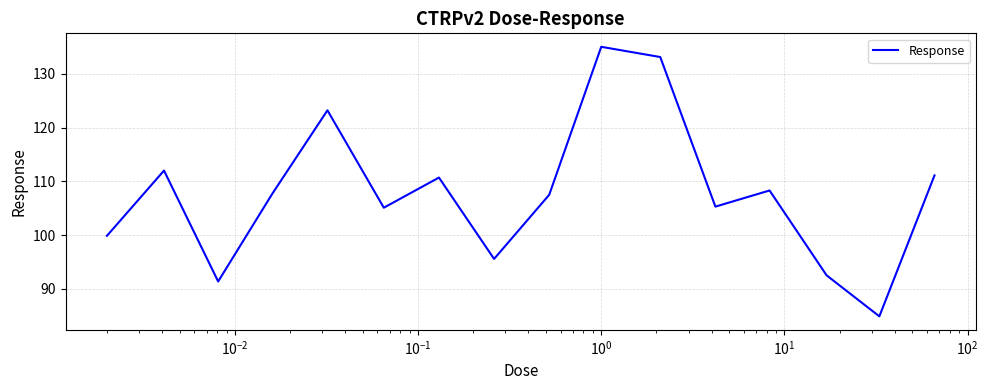

What is the greatest value displayed?

135.0